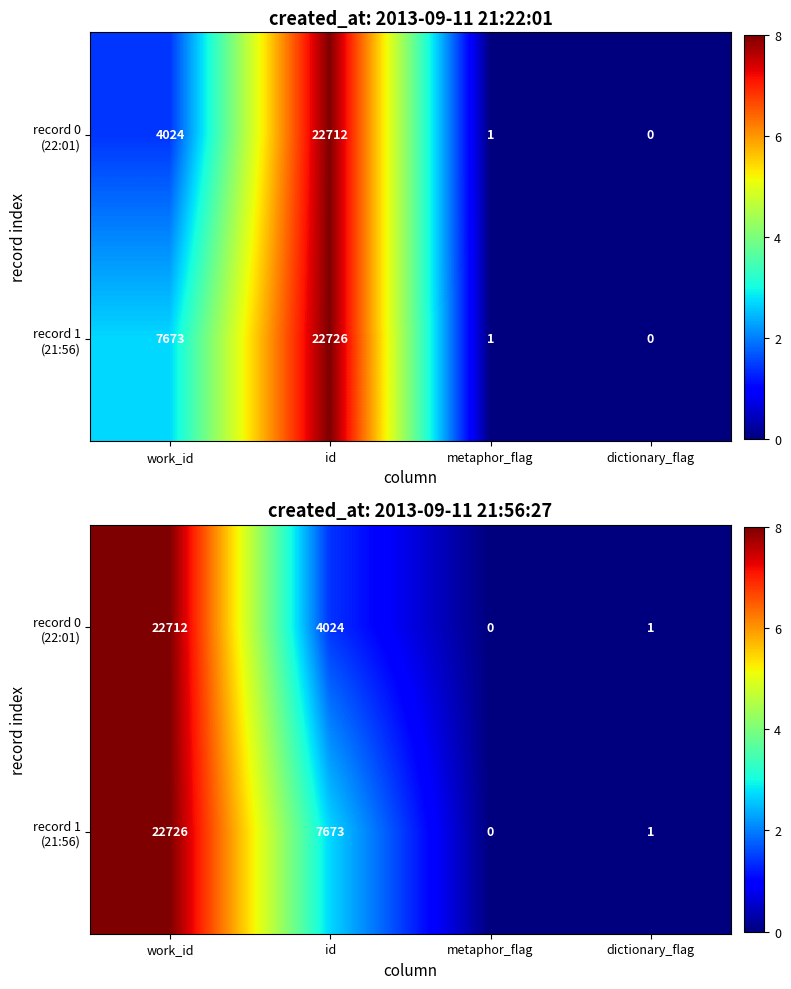

What is the average value of the record 1 (21:56) series?

2.7